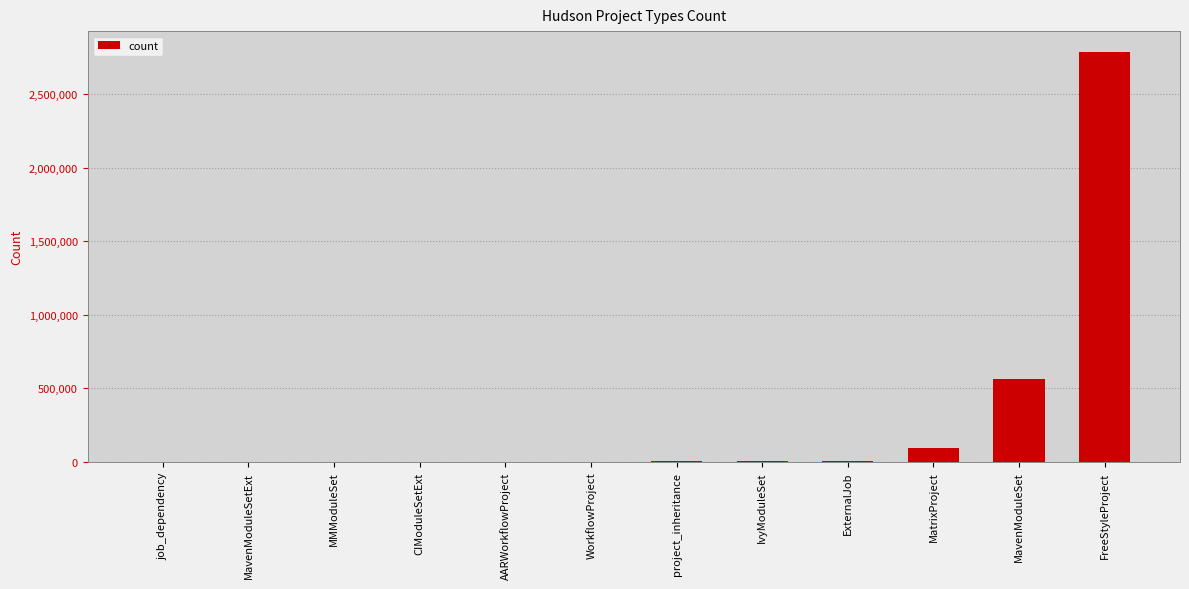

What is the approximate value at project_inheritance, to the nearest 50?

4000